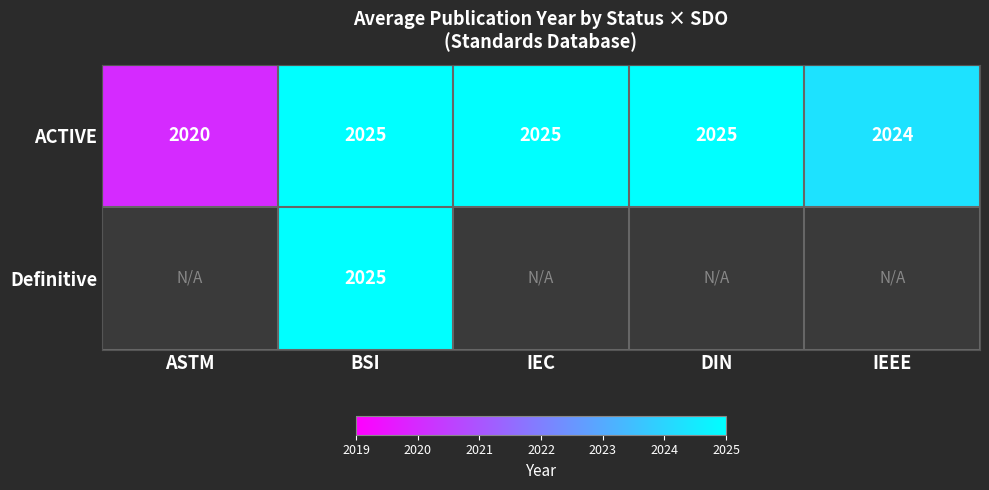

What is the total value across all series at BSI?

4050